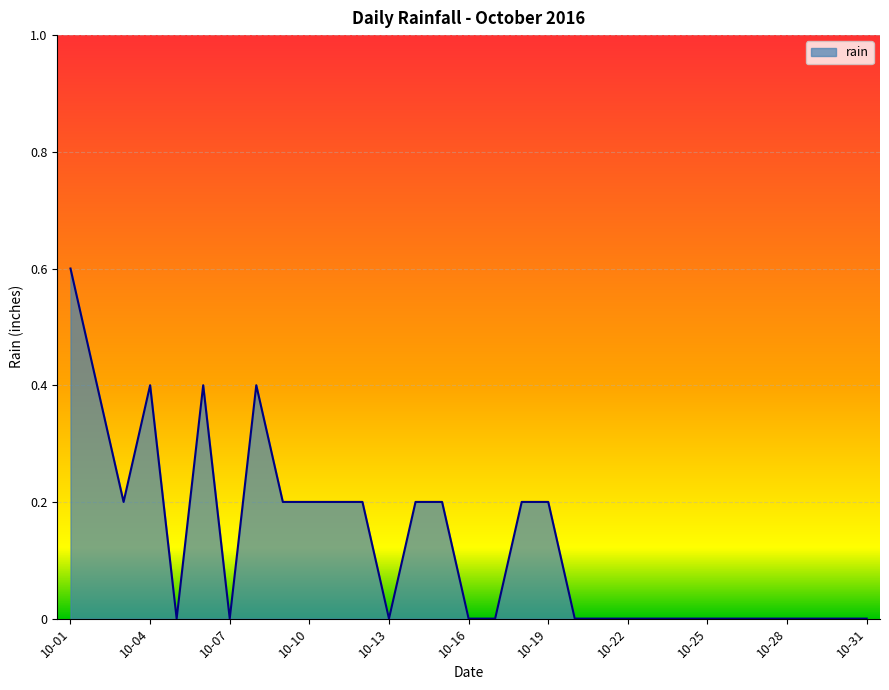

What is the difference between the maximum and minimum values?

0.6